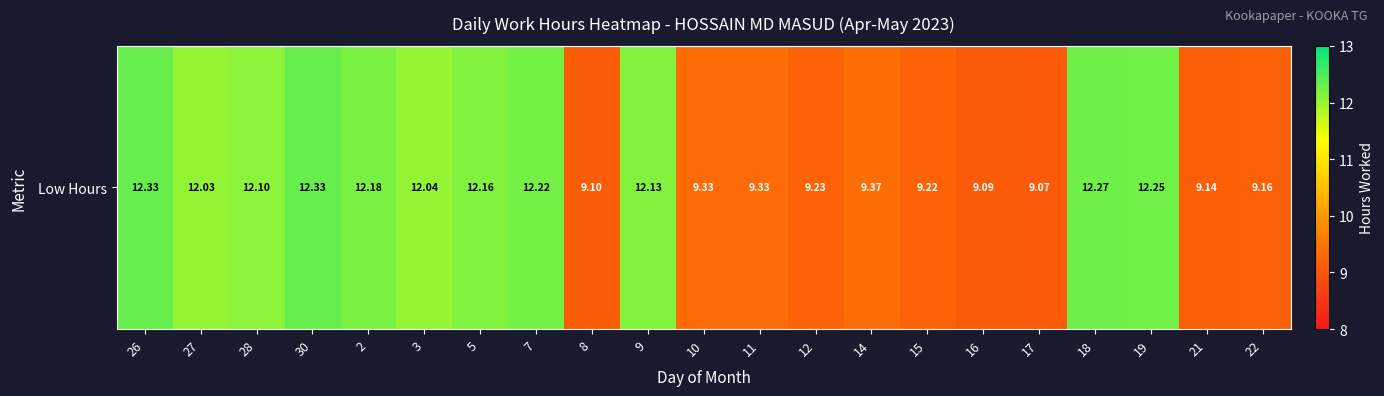

How many series are shown in this chart?

1